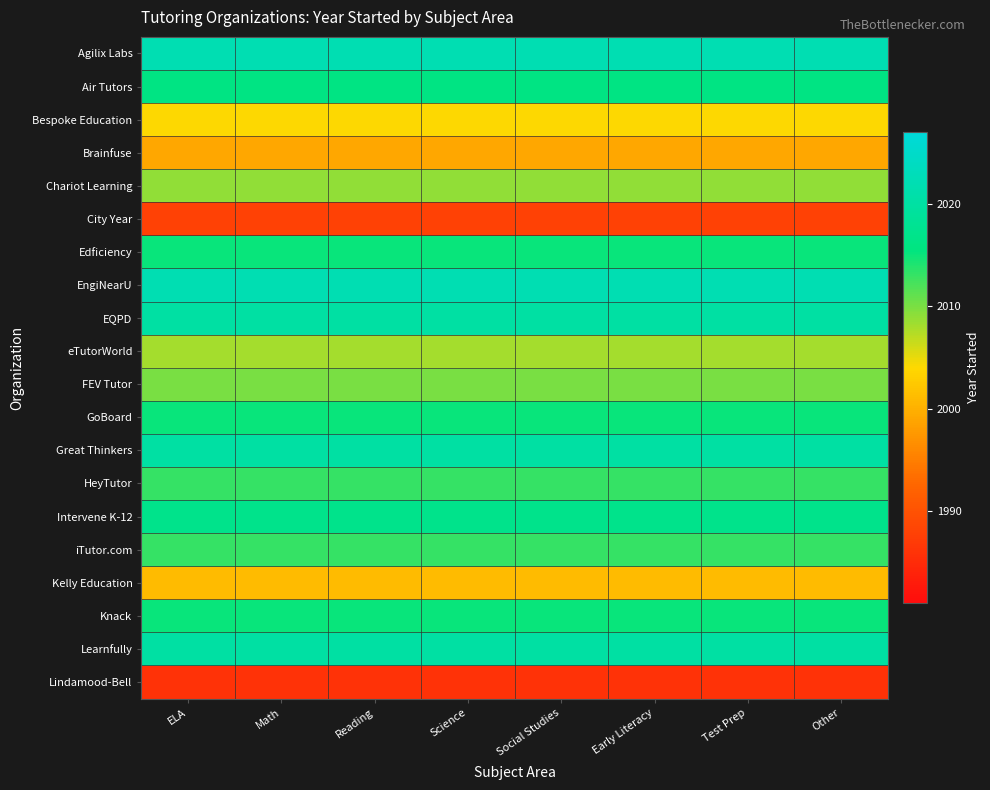

Reading left to right, extract all data points from this chart.

Agilix Labs: ELA=2022	Math=2022	Reading=2022	Science=2022	Social Studies=2022	Early Literacy=2022	Test Prep=2022	Other=2022
Air Tutors: ELA=2016	Math=2016	Reading=2016	Science=2016	Social Studies=2016	Early Literacy=2016	Test Prep=2016	Other=2016
Bespoke Education: ELA=2004	Math=2004	Reading=2004	Science=2004	Social Studies=2004	Early Literacy=2004	Test Prep=2004	Other=2004
Brainfuse: ELA=1999	Math=1999	Reading=1999	Science=1999	Social Studies=1999	Early Literacy=1999	Test Prep=1999	Other=1999
Chariot Learning: ELA=2009	Math=2009	Reading=2009	Science=2009	Social Studies=2009	Early Literacy=2009	Test Prep=2009	Other=2009
City Year: ELA=1988	Math=1988	Reading=1988	Science=1988	Social Studies=1988	Early Literacy=1988	Test Prep=1988	Other=1988
Edficiency: ELA=2015	Math=2015	Reading=2015	Science=2015	Social Studies=2015	Early Literacy=2015	Test Prep=2015	Other=2015
EngiNearU: ELA=2022	Math=2022	Reading=2022	Science=2022	Social Studies=2022	Early Literacy=2022	Test Prep=2022	Other=2022
EQPD: ELA=2020	Math=2020	Reading=2020	Science=2020	Social Studies=2020	Early Literacy=2020	Test Prep=2020	Other=2020
eTutorWorld: ELA=2008	Math=2008	Reading=2008	Science=2008	Social Studies=2008	Early Literacy=2008	Test Prep=2008	Other=2008
FEV Tutor: ELA=2010	Math=2010	Reading=2010	Science=2010	Social Studies=2010	Early Literacy=2010	Test Prep=2010	Other=2010
GoBoard: ELA=2015	Math=2015	Reading=2015	Science=2015	Social Studies=2015	Early Literacy=2015	Test Prep=2015	Other=2015
Great Thinkers: ELA=2020	Math=2020	Reading=2020	Science=2020	Social Studies=2020	Early Literacy=2020	Test Prep=2020	Other=2020
HeyTutor: ELA=2013	Math=2013	Reading=2013	Science=2013	Social Studies=2013	Early Literacy=2013	Test Prep=2013	Other=2013
Intervene K-12: ELA=2017	Math=2017	Reading=2017	Science=2017	Social Studies=2017	Early Literacy=2017	Test Prep=2017	Other=2017
iTutor.com: ELA=2013	Math=2013	Reading=2013	Science=2013	Social Studies=2013	Early Literacy=2013	Test Prep=2013	Other=2013
Kelly Education: ELA=2001	Math=2001	Reading=2001	Science=2001	Social Studies=2001	Early Literacy=2001	Test Prep=2001	Other=2001
Knack: ELA=2015	Math=2015	Reading=2015	Science=2015	Social Studies=2015	Early Literacy=2015	Test Prep=2015	Other=2015
Learnfully: ELA=2020	Math=2020	Reading=2020	Science=2020	Social Studies=2020	Early Literacy=2020	Test Prep=2020	Other=2020
Lindamood-Bell: ELA=1986	Math=1986	Reading=1986	Science=1986	Social Studies=1986	Early Literacy=1986	Test Prep=1986	Other=1986